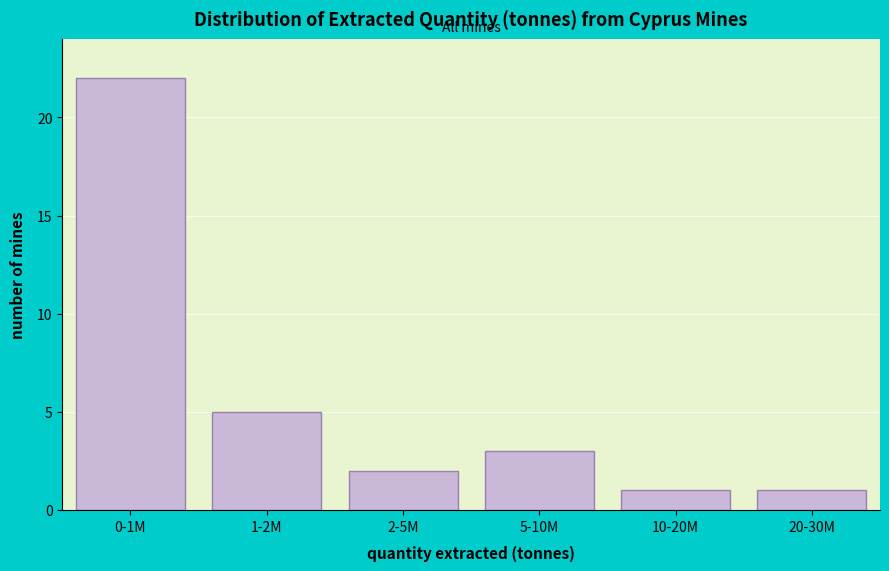

Reading left to right, transcribe all the data shown in this chart.

0-1M=22	1-2M=5	2-5M=2	5-10M=3	10-20M=1	20-30M=1